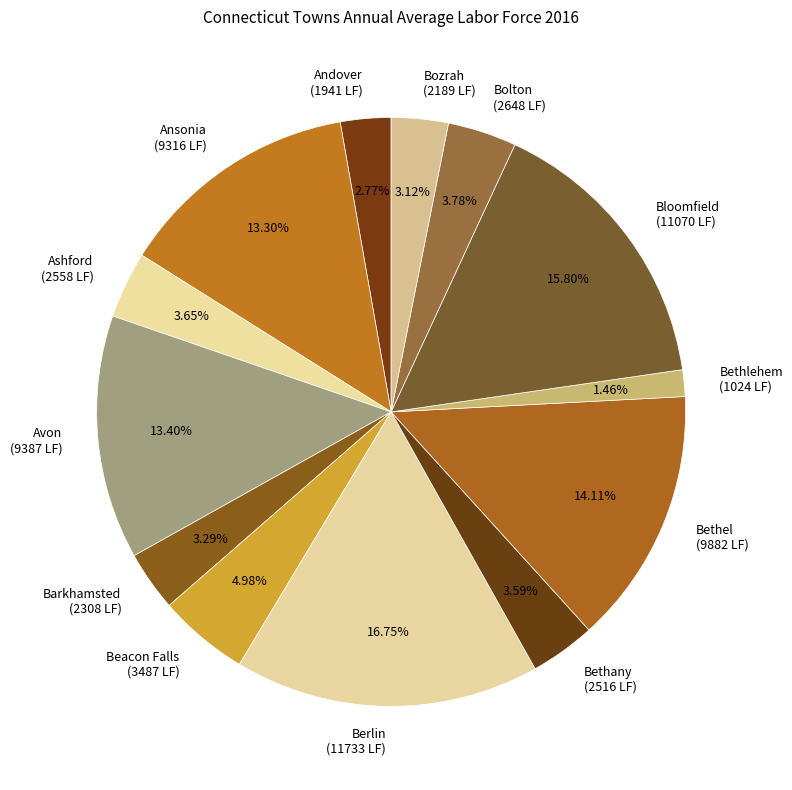

True or false: Berlin accounts for 3% of the total.

False